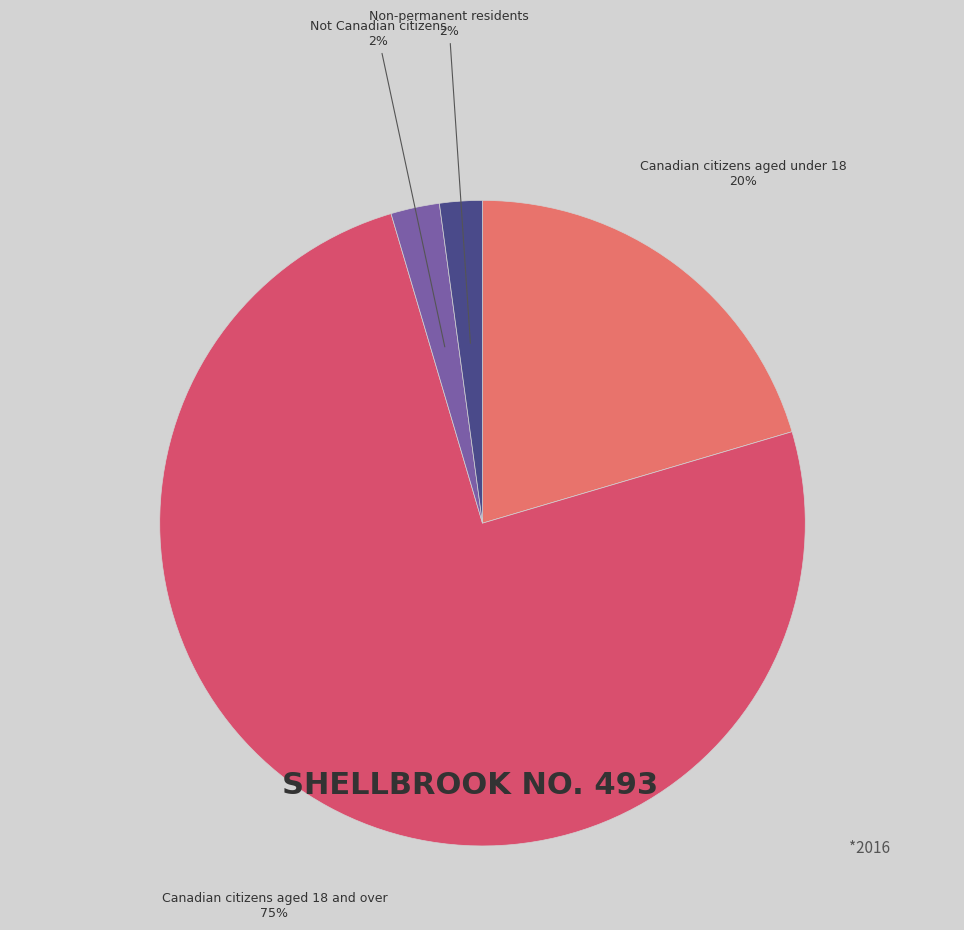

Which slice represents more than half of the pie?

Canadian citizens aged 18 and over